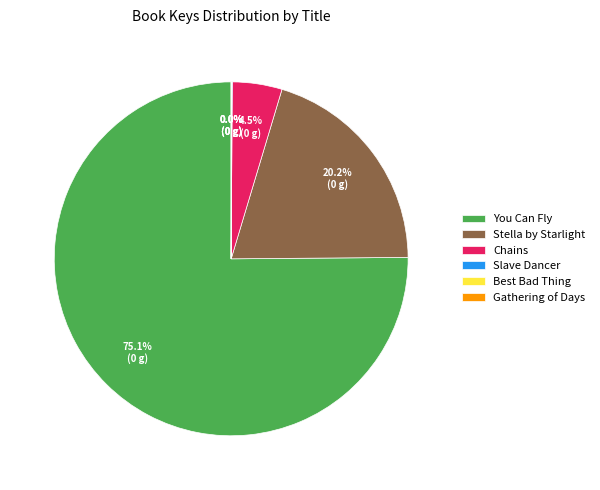

Which slice is the largest?

You Can Fly